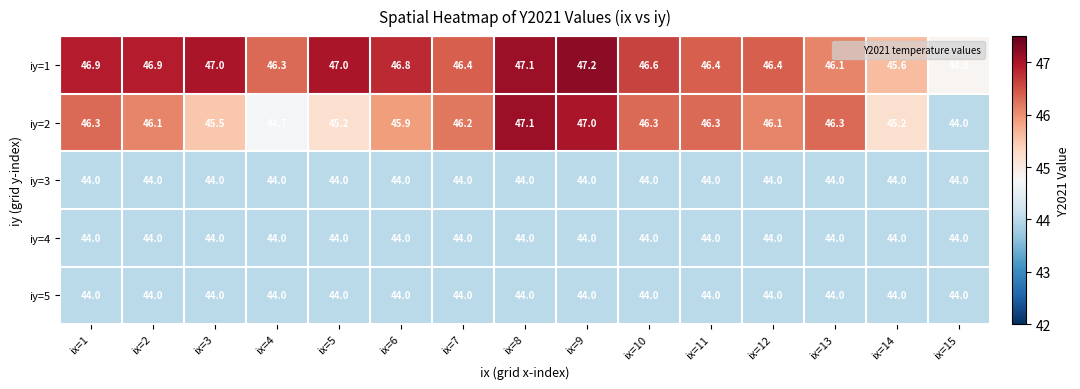

At how many categories does at least one series exceed 44?

15